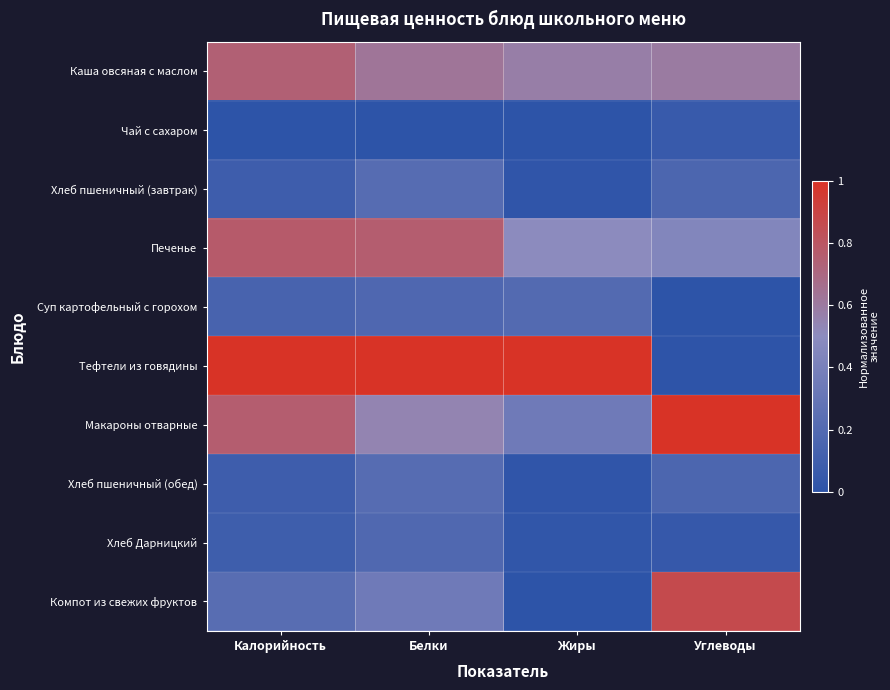

Reading left to right, transcribe all the data shown in this chart.

Каша овсяная с маслом: Калорийность=0.7	Белки=0.6	Жиры=0.6	Углеводы=0.6
Чай с сахаром: Калорийность=0.0	Белки=0.0	Жиры=0.0	Углеводы=0.1
Хлеб пшеничный (завтрак): Калорийность=0.1	Белки=0.2	Жиры=0.0	Углеводы=0.2
Печенье: Калорийность=0.8	Белки=0.8	Жиры=0.5	Углеводы=0.4
Суп картофельный с горохом: Калорийность=0.1	Белки=0.2	Жиры=0.2	Углеводы=0.0
Тефтели из говядины: Калорийность=1.0	Белки=1.0	Жиры=1.0	Углеводы=0.0
Макароны отварные: Калорийность=0.8	Белки=0.5	Жиры=0.3	Углеводы=1.0
Хлеб пшеничный (обед): Калорийность=0.1	Белки=0.2	Жиры=0.0	Углеводы=0.2
Хлеб Дарницкий: Калорийность=0.1	Белки=0.2	Жиры=0.0	Углеводы=0.0
Компот из свежих фруктов: Калорийность=0.2	Белки=0.3	Жиры=0.0	Углеводы=0.9